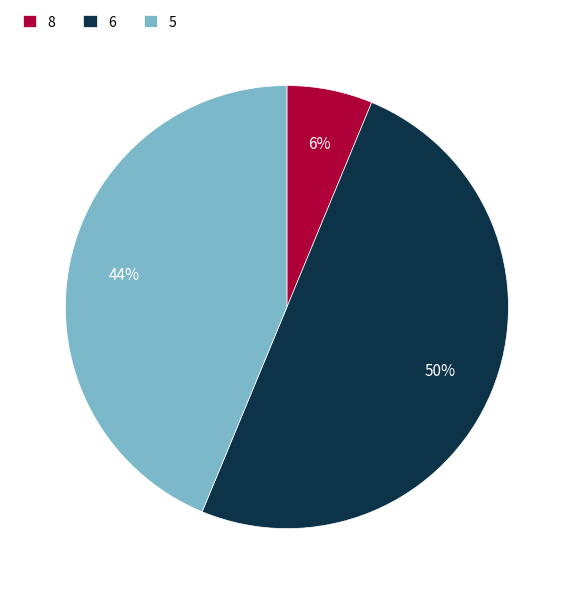

What percentage is the 6 slice, to the nearest percent?

50%